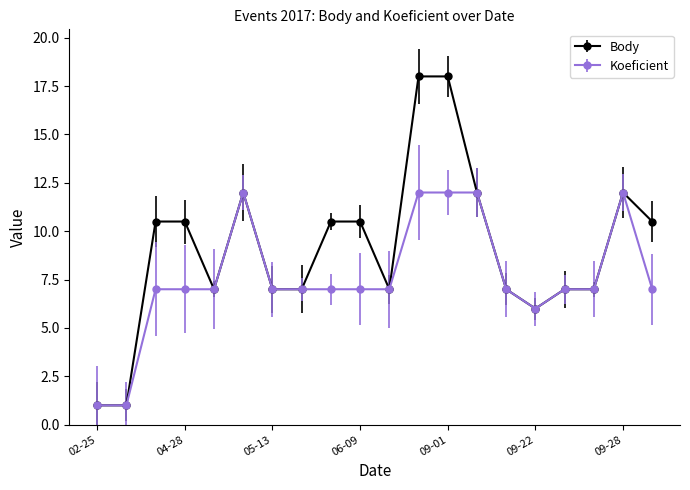

Which series has the largest total across all categories?

Body